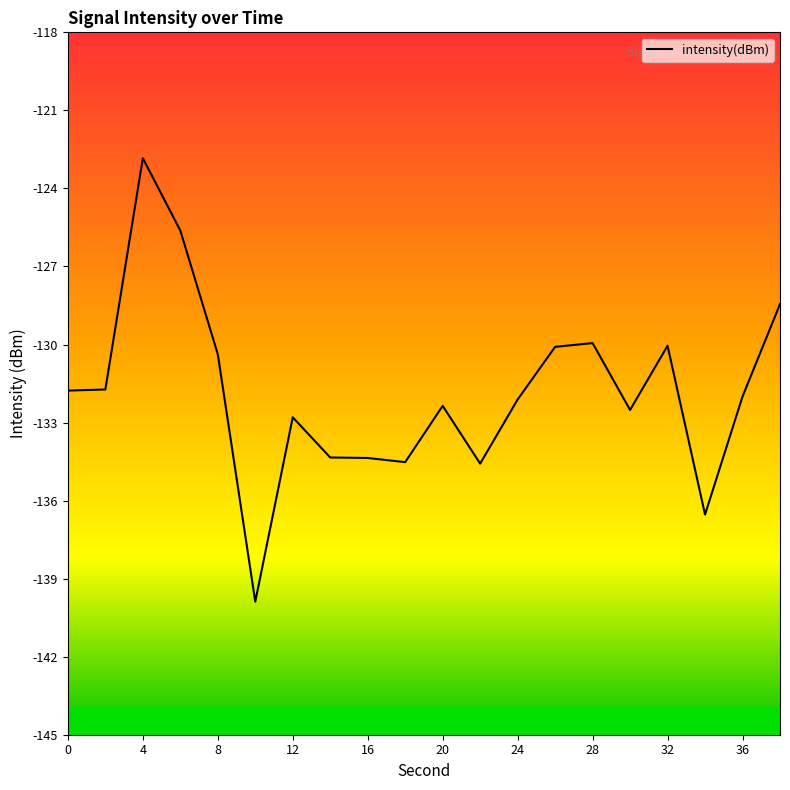

What is the smallest value displayed?

-139.9